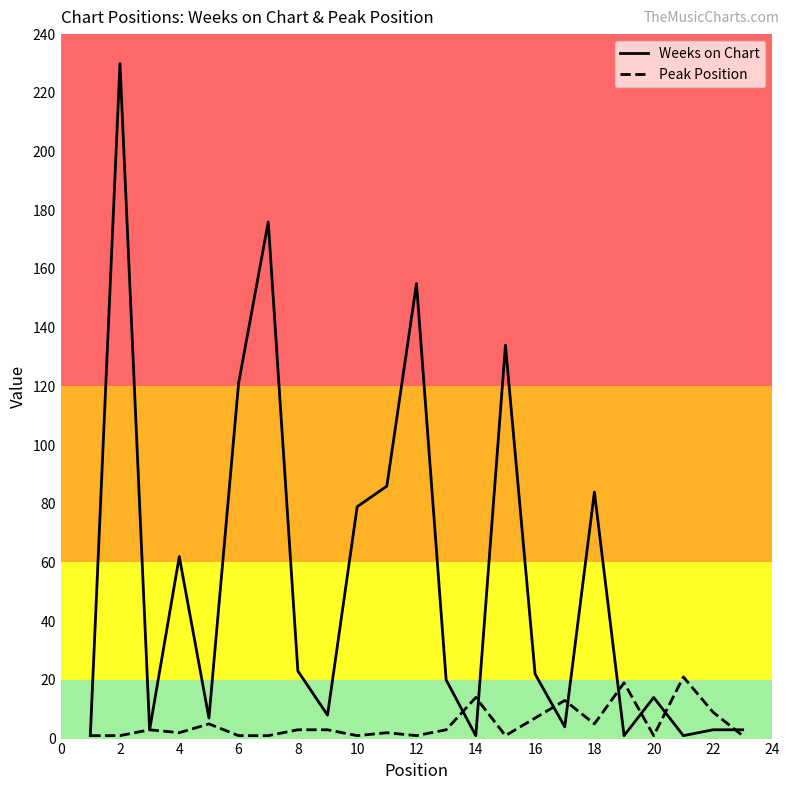

Which series has the largest total across all categories?

Weeks on Chart